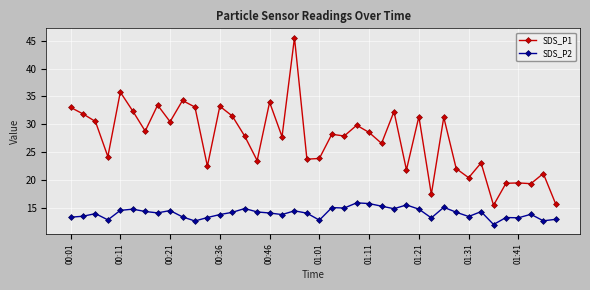

What is the difference between the maximum and minimum values in the SDS_P1 series?

30.0